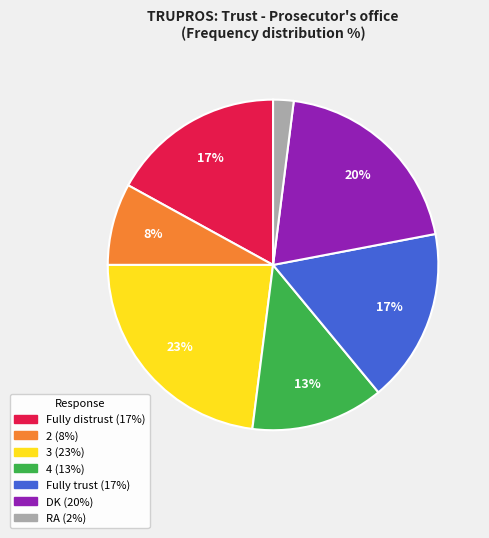

Does DK account for over 50% of the chart?

No